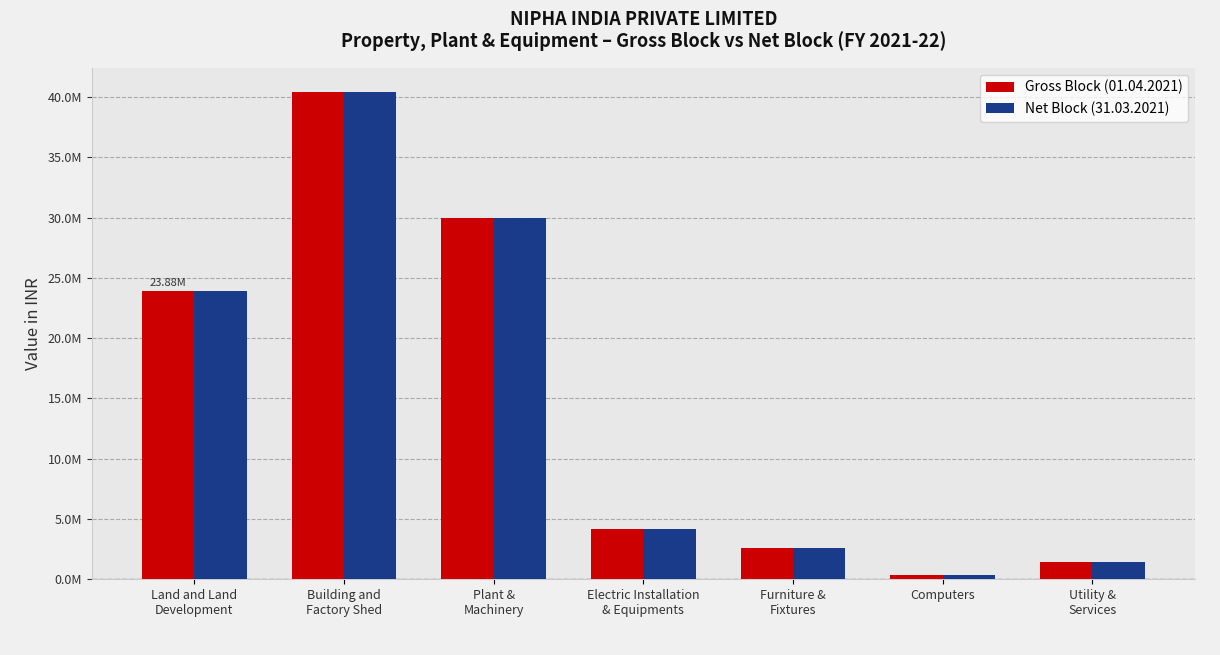

List the series in order of their peak value, lowest first.

Gross Block (01.04.2021), Net Block (31.03.2021)